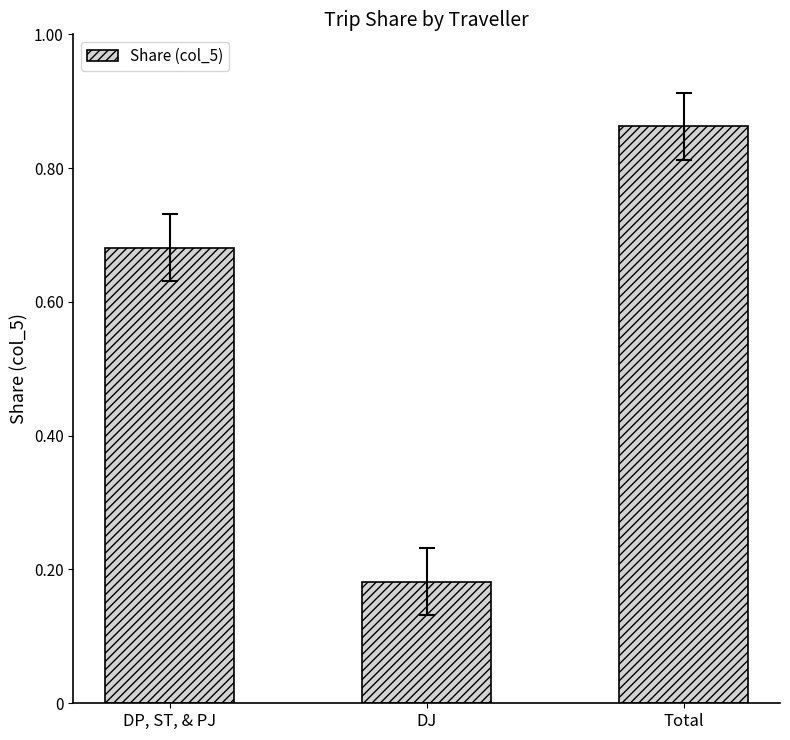

What is the sum of the values at DP, ST, & PJ and Total?

1.5